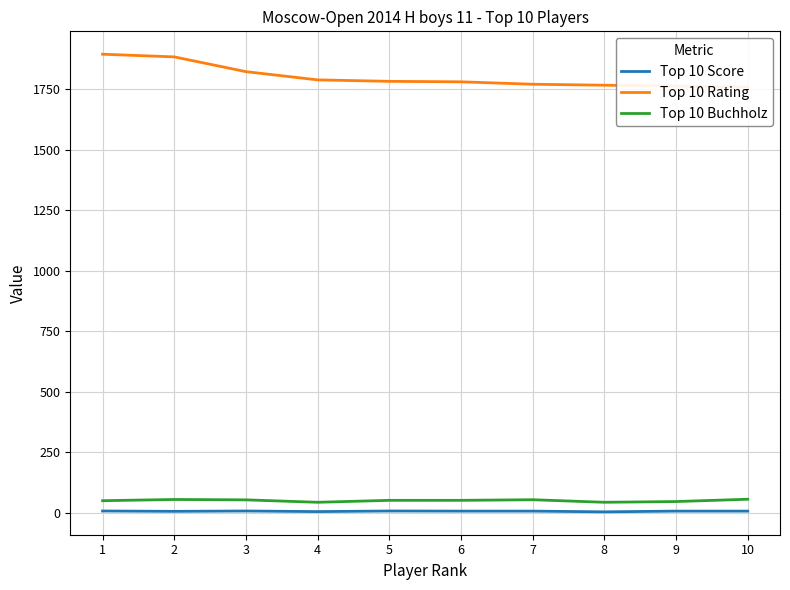

Is the value of Top 10 Buchholz at 6 greater than the value of Top 10 Rating at 3?

No